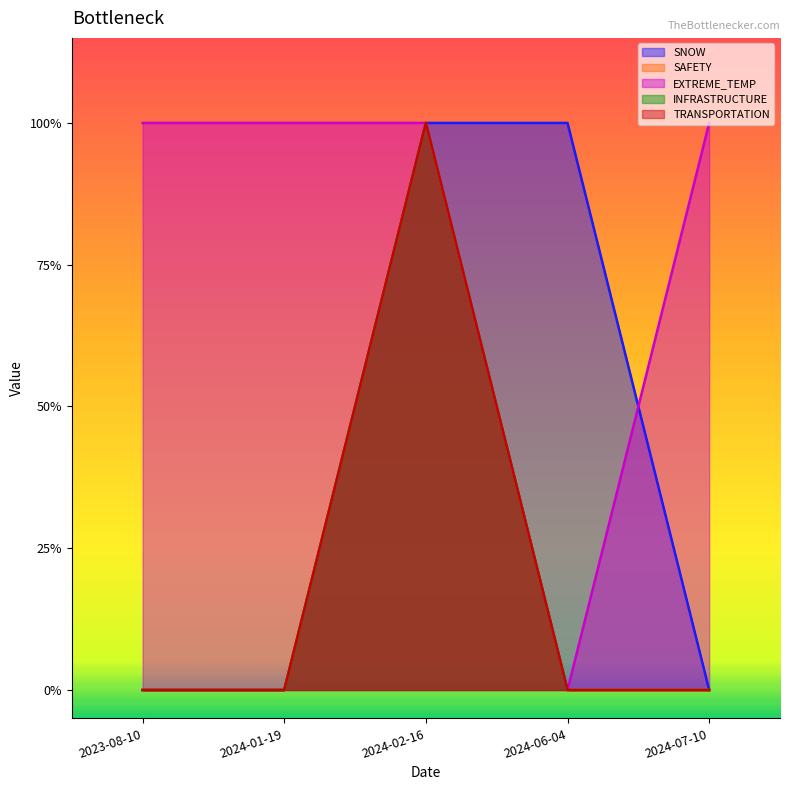

The SAFETY series shows 0 at 2024-01-19. True or false?

False